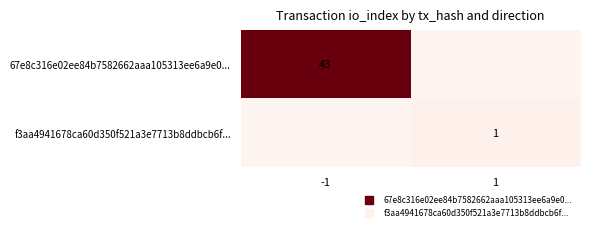

List the series in order of their peak value, lowest first.

f3aa4941678ca60d350f521a3e7713b8ddbcb6f..., 67e8c316e02ee84b7582662aaa105313ee6a9e0...